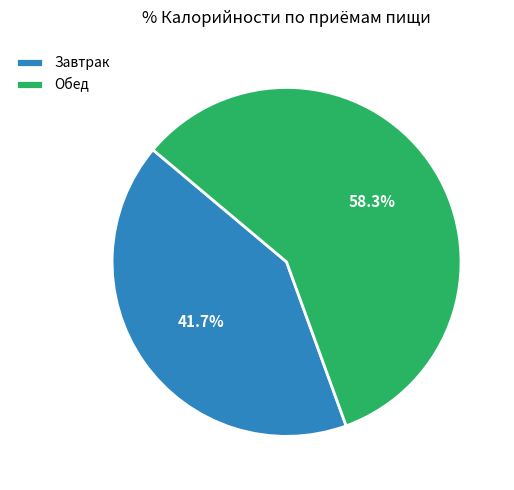

Which category has the biggest portion of the pie?

Обед